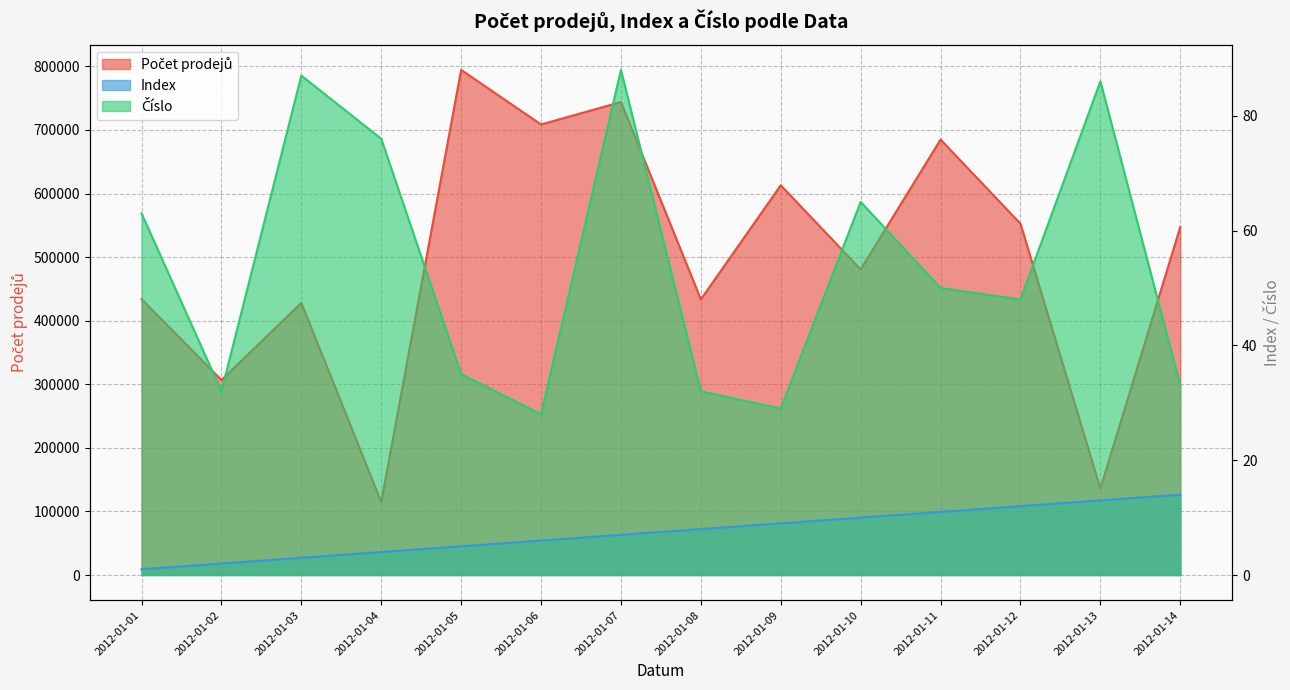

What is the difference between the highest and lowest values at 2012-01-06?

708669